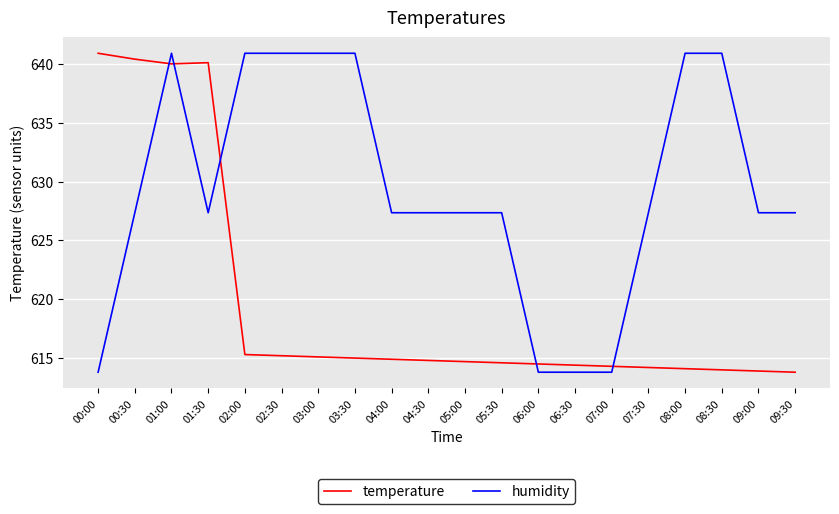

At which label does humidity first exceed 627?

00:30